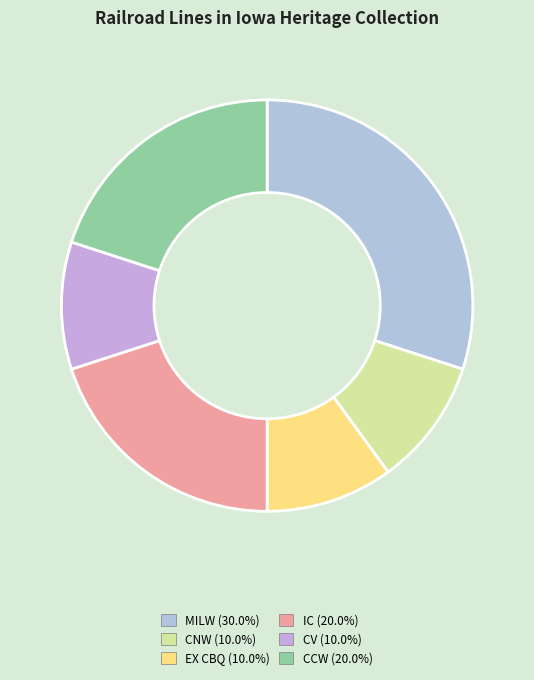

Count the number of slices in the pie.

6